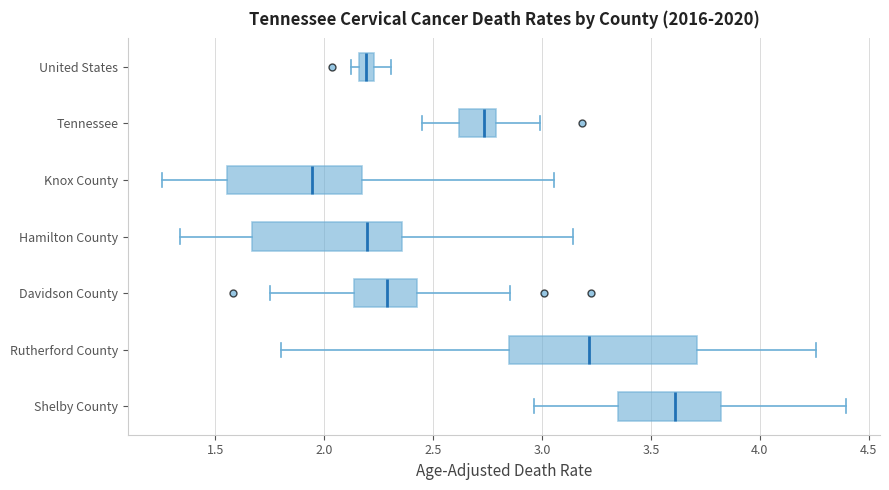

Where does the median line of the box for Rutherford County sit on the x-axis? The values are not printed on the chart, so give them approximately, as read against the axis.

3.20